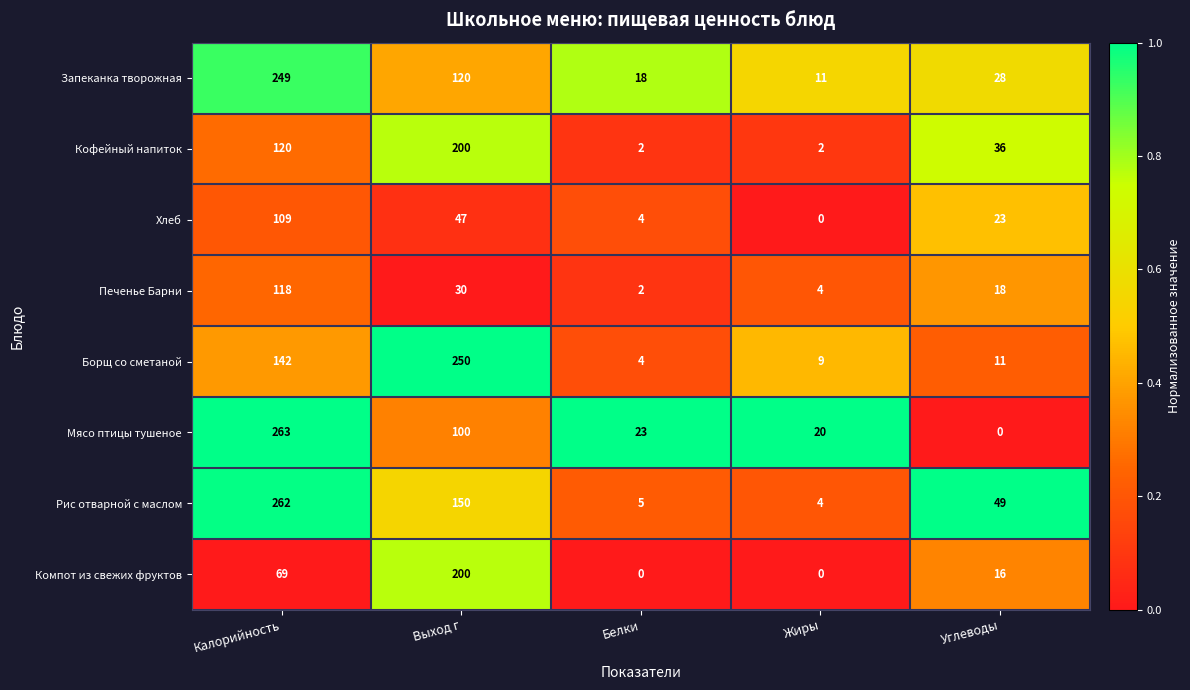

What is the sum of the Хлеб values at Выход г and Жиры?

47